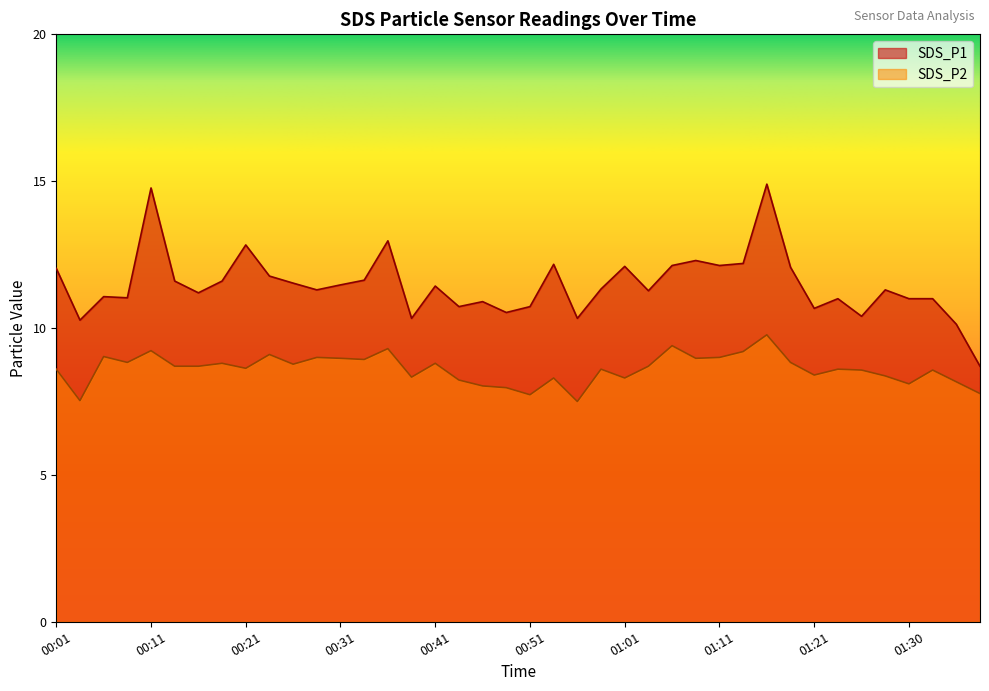

What is the label of the 38th point from the left?

01:33